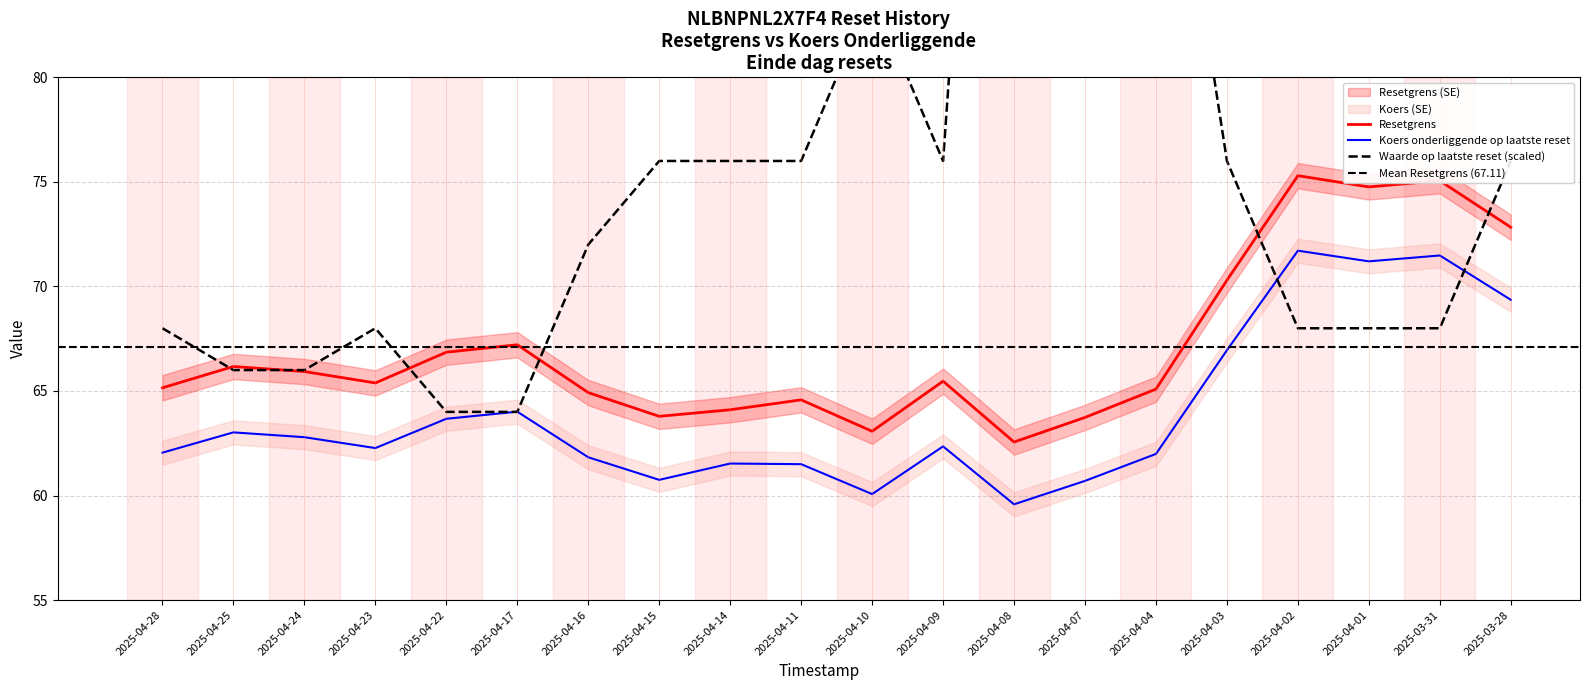

Which category has the lowest value across all series?

2025-04-08